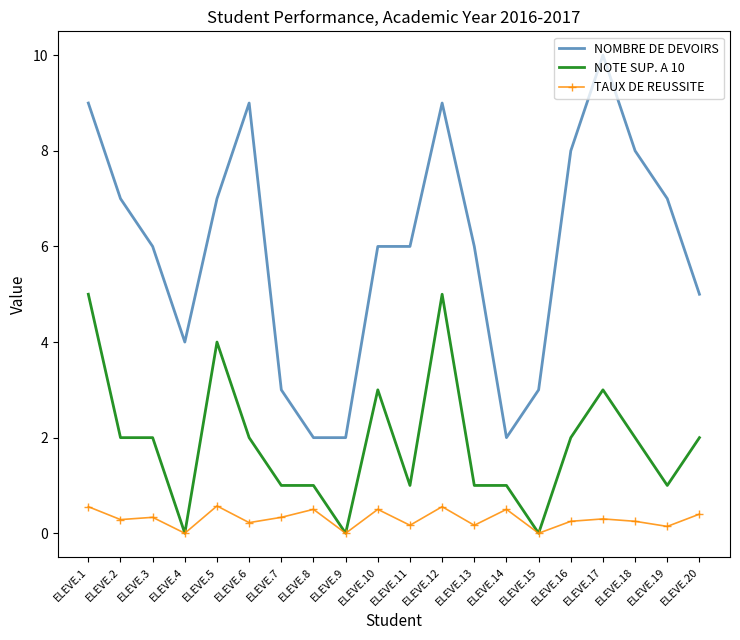

What is the total value across all series at ELEVE.4?

4.0